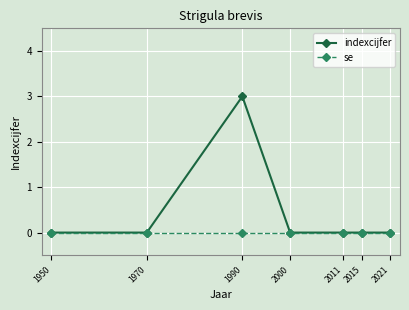

Which series has the largest total across all categories?

indexcijfer